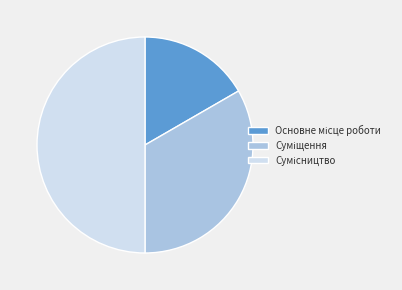

What portion of the pie excludes Основне місце роботи?

83.3%